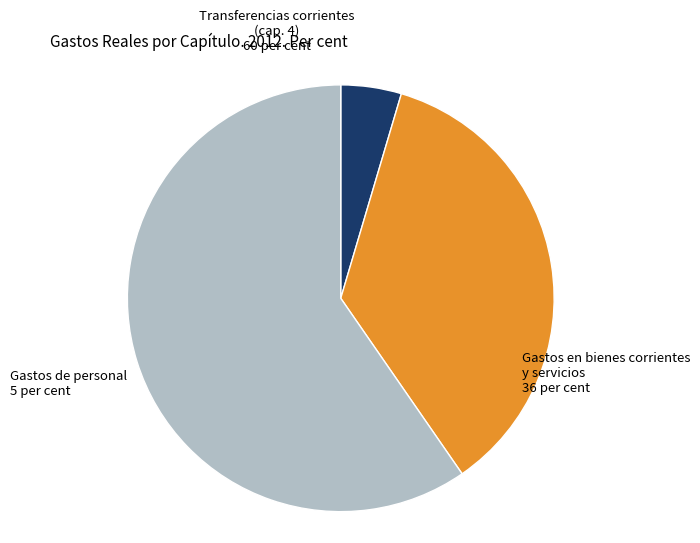

How many slices are in this pie chart?

3